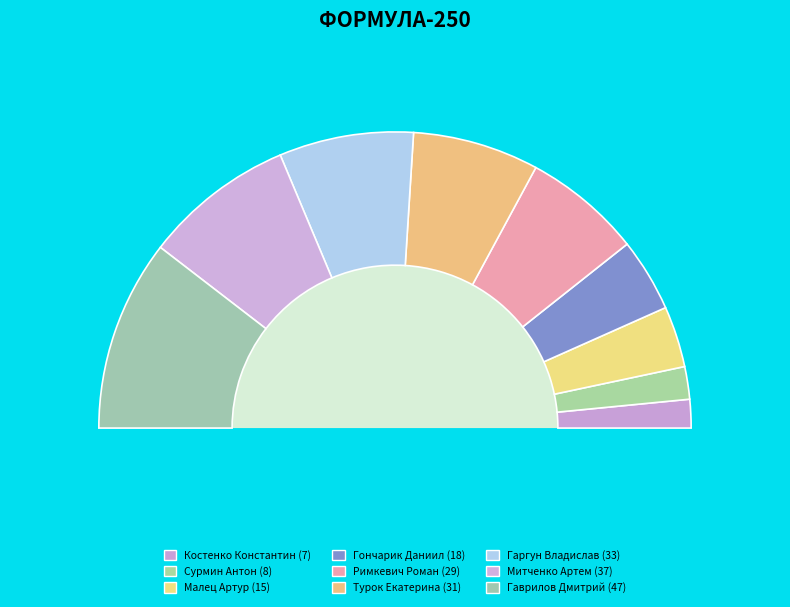

Which category has the biggest portion of the pie?

Гаврилов Дмитрий